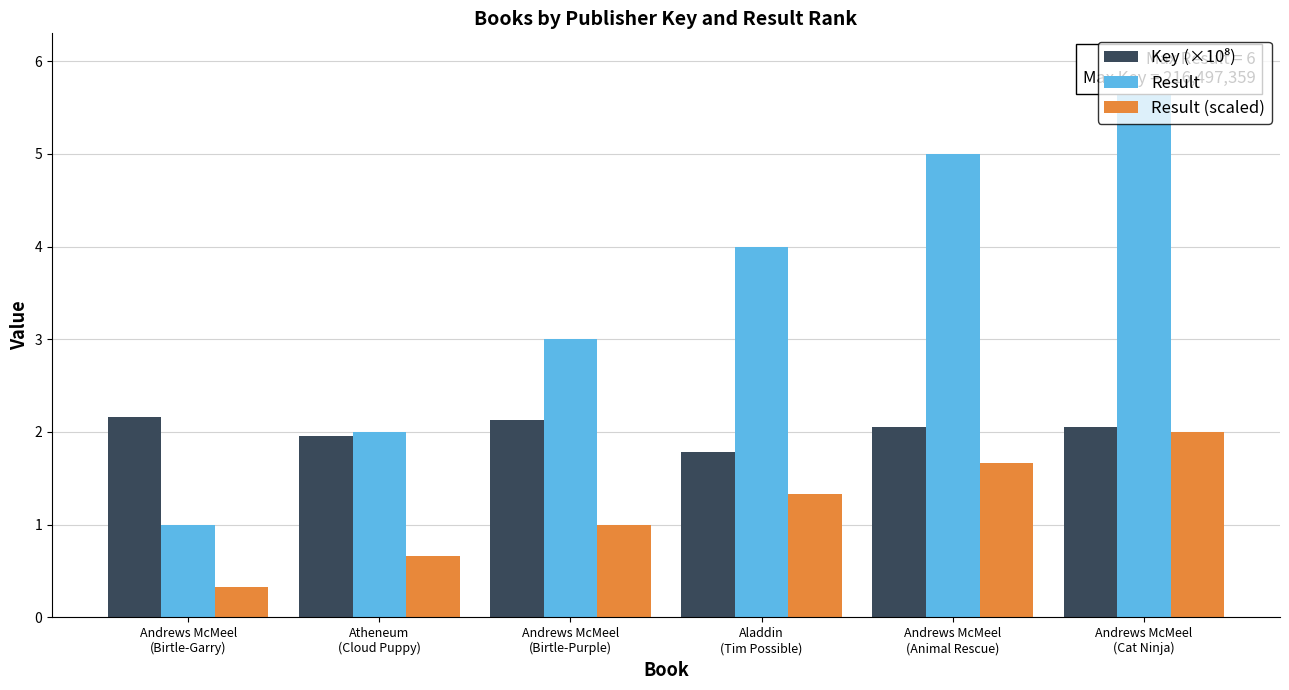

Reading left to right, what are all the values shown in this chart?

Key (×10⁸): 2.2	2.0	2.1	1.8	2.1	2.1
Result: 1.0	2.0	3.0	4.0	5.0	6.0
Result (scaled): 0.3	0.7	1.0	1.3	1.7	2.0